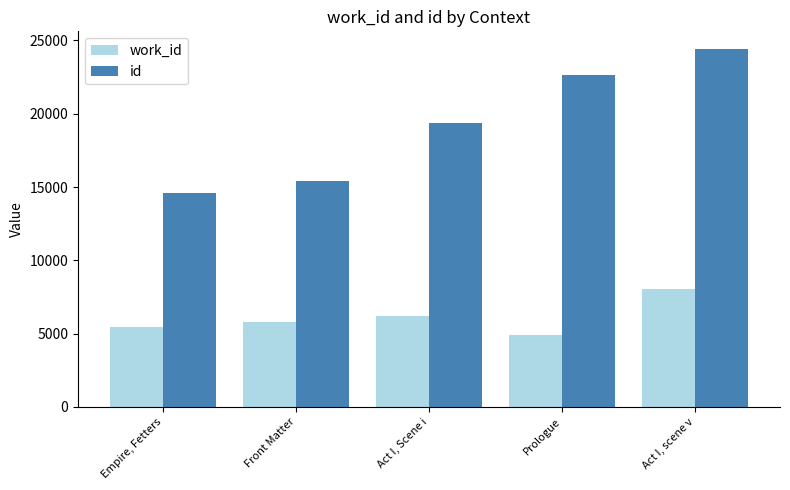

Reading left to right, list all the values displayed in this chart.

work_id: 5448	5780	6224	4914	8016
id: 14565	15425	19386	22660	24397